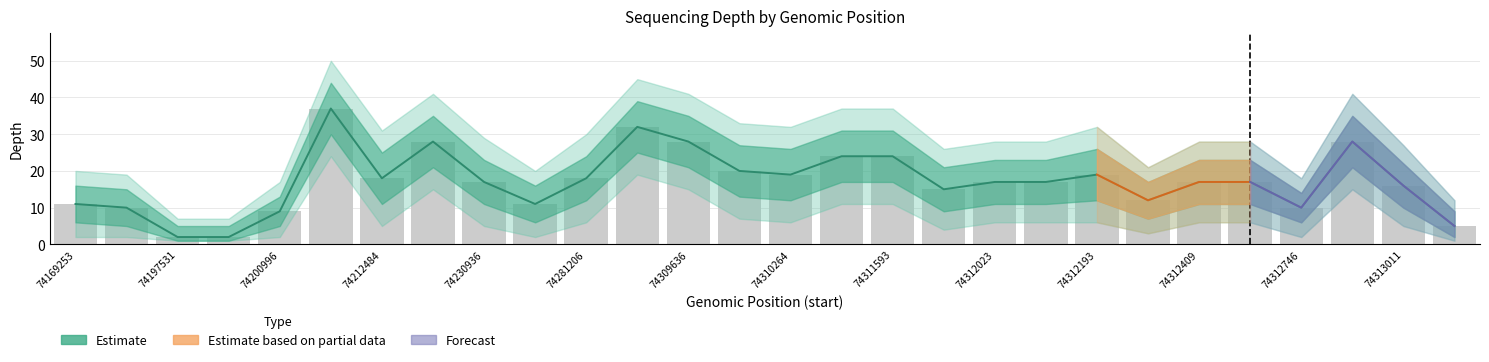

Rank the series by their average value, from lowest to highest.

depth_band2_lower, depth_lower, depth, depth_upper, depth_band2_upper